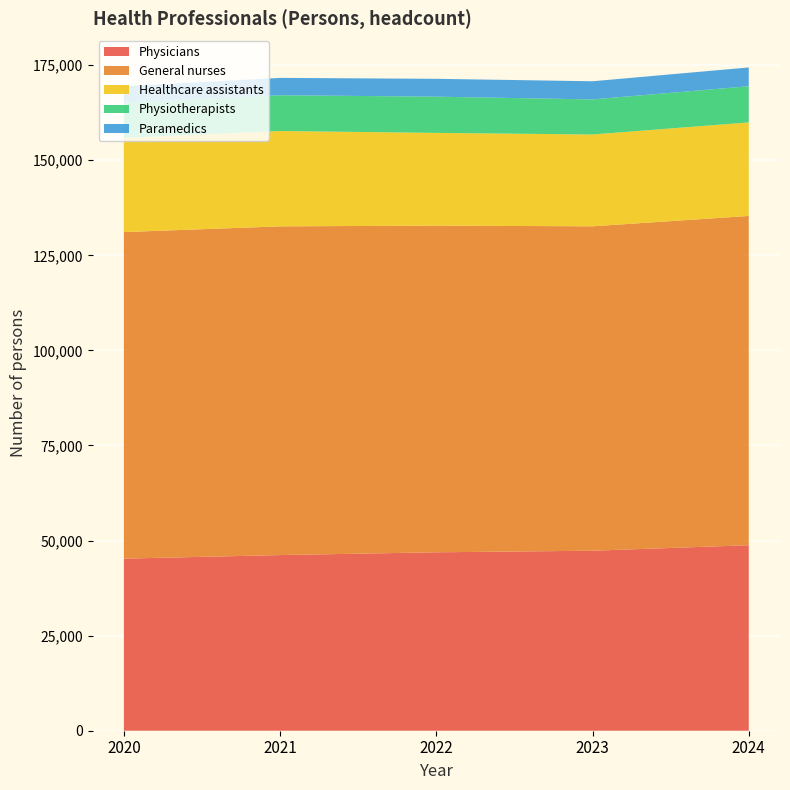

Reading left to right, list all the values displayed in this chart.

Physicians: 45252	46185	46917	47329	48781
General nurses: 85870	86440	85896	85309	86580
Healthcare assistants: 24759	25065	24386	24139	24595
Physiotherapists: 9287	9412	9523	9225	9516
Paramedics: 4310	4560	4697	4775	4936